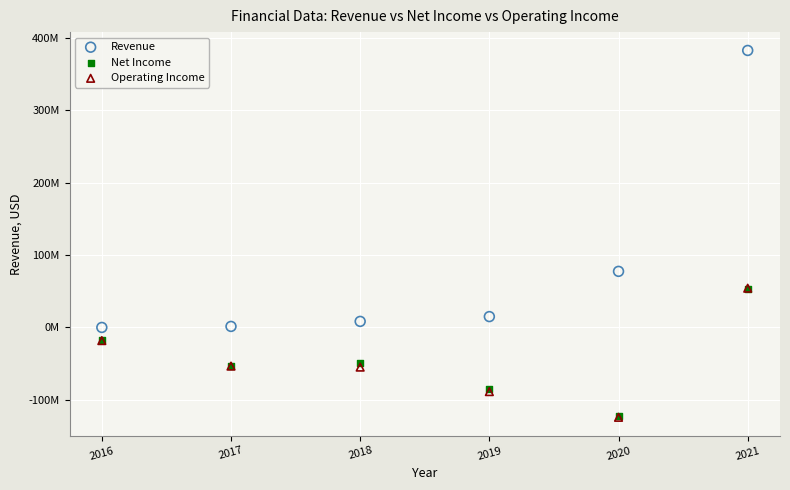

Which series reaches the maximum Y coordinate?

Revenue